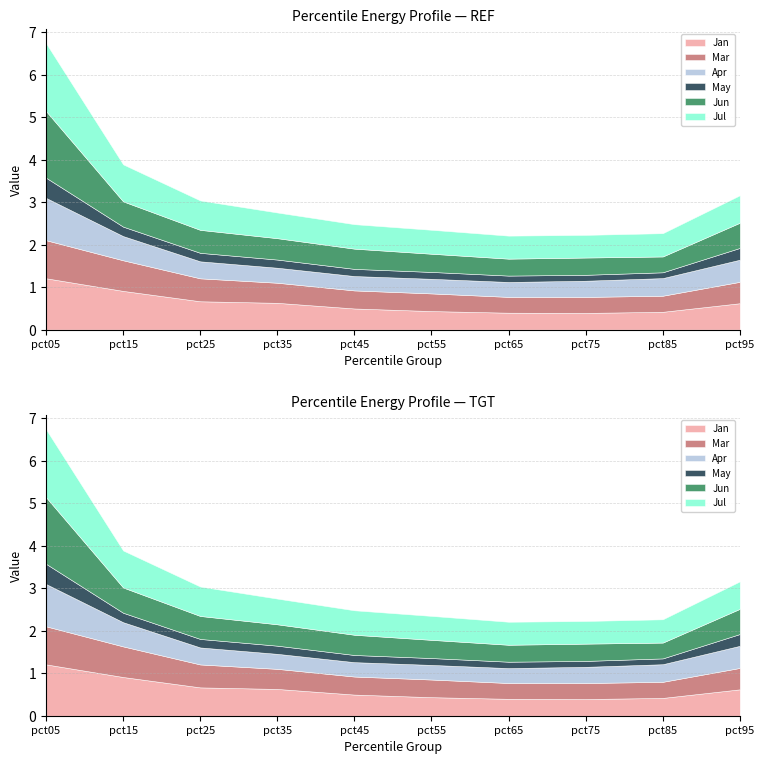

Reading left to right, extract all data points from this chart.

Jan: 1.2	0.9	0.7	0.6	0.5	0.4	0.4	0.4	0.4	0.6
Mar: 0.9	0.7	0.5	0.5	0.4	0.4	0.4	0.4	0.4	0.5
Apr: 1.0	0.6	0.4	0.4	0.3	0.3	0.4	0.4	0.4	0.5
May: 0.5	0.2	0.2	0.2	0.2	0.2	0.2	0.1	0.1	0.3
Jun: 1.6	0.6	0.5	0.5	0.5	0.4	0.4	0.4	0.4	0.6
Jul: 1.6	0.9	0.7	0.6	0.6	0.6	0.5	0.5	0.5	0.6